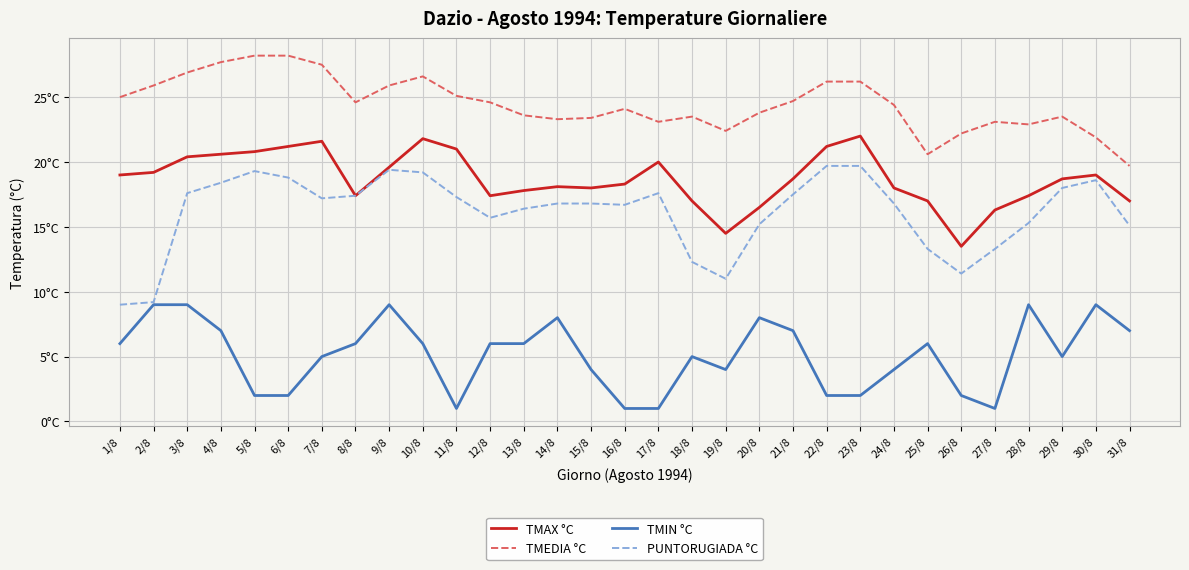

What is the sum of the TMEDIA °C values at 11/8 and 28/8?

48.0